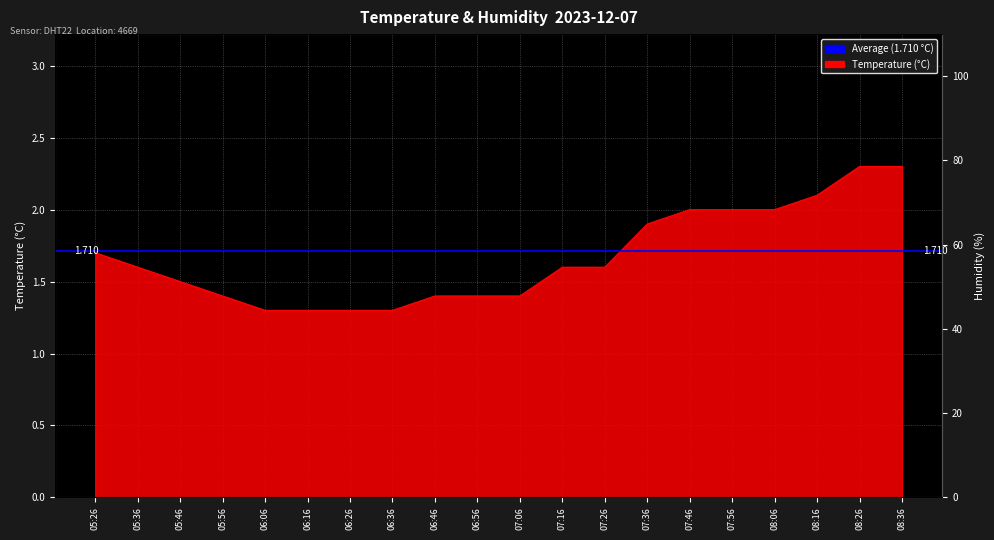

Reading left to right, transcribe all the data shown in this chart.

1.7	1.6	1.5	1.4	1.3	1.3	1.3	1.3	1.4	1.4	1.4	1.6	1.6	1.9	2.0	2.0	2.0	2.1	2.3	2.3